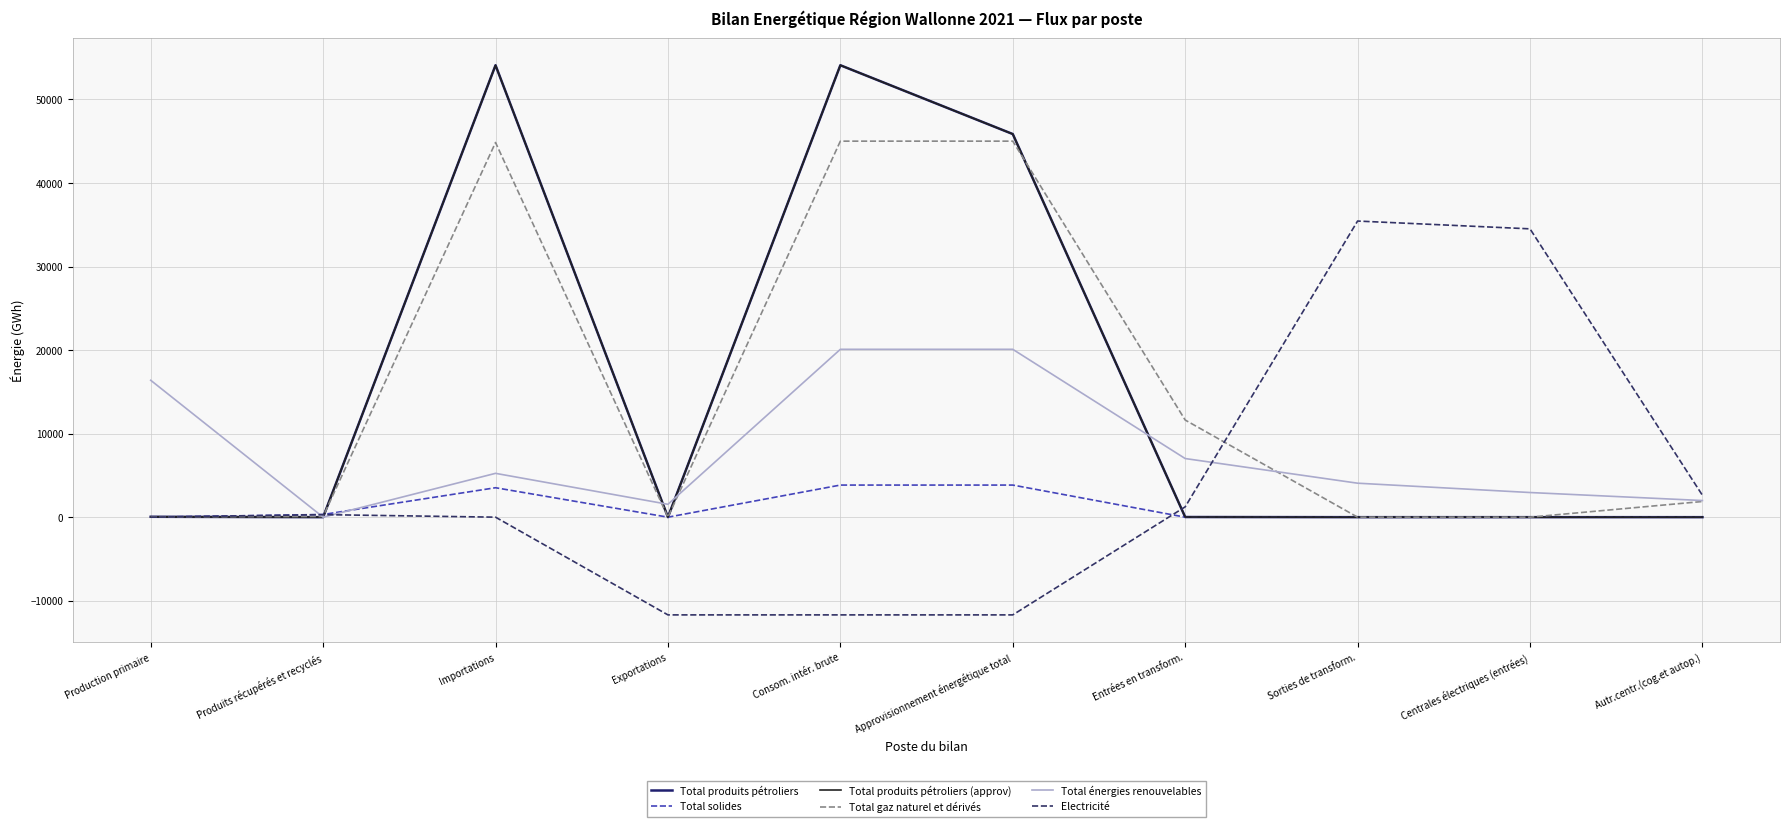

What is the spread (max minus min) of values at Approvisionnement énergétique total?

57561.9